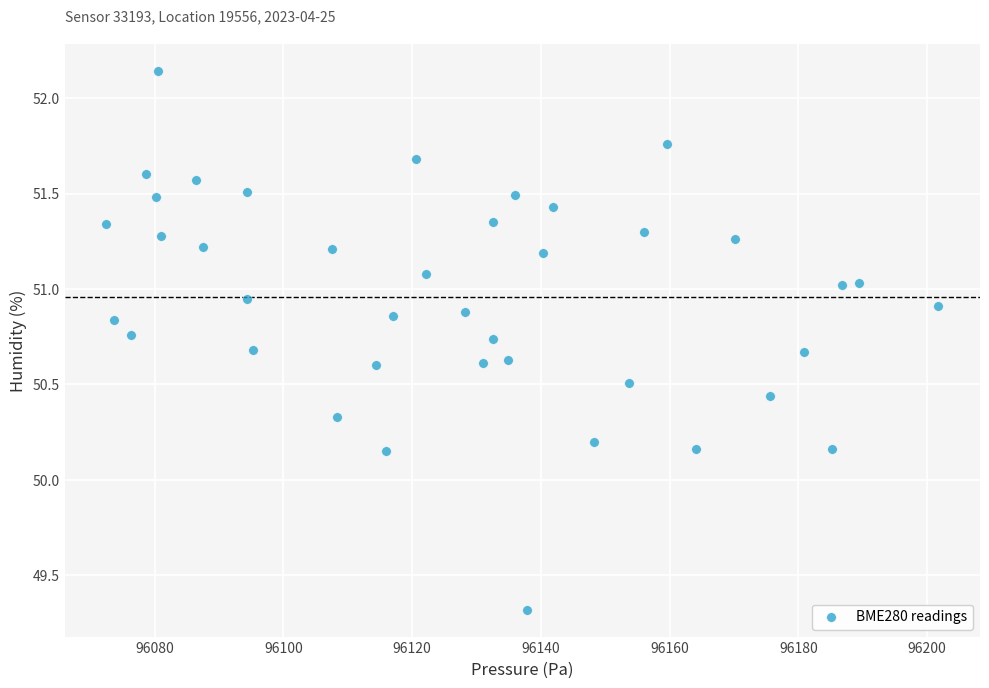

What is the range of Y values (max minus min)?

2.8